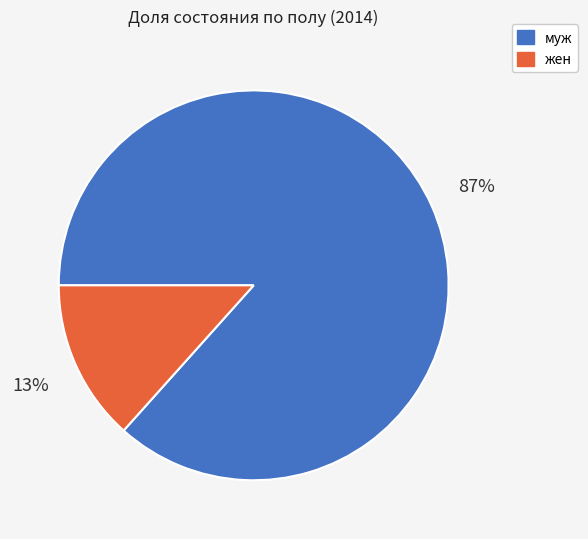

To the nearest percent, what is the average slice percentage?

50%